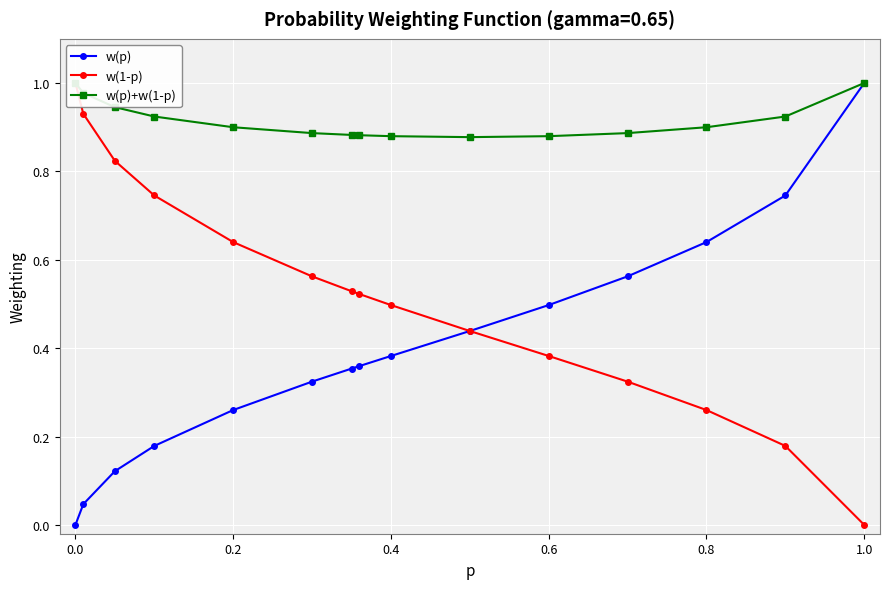

The w(p) series shows 1.0 at 1.0. True or false?

True